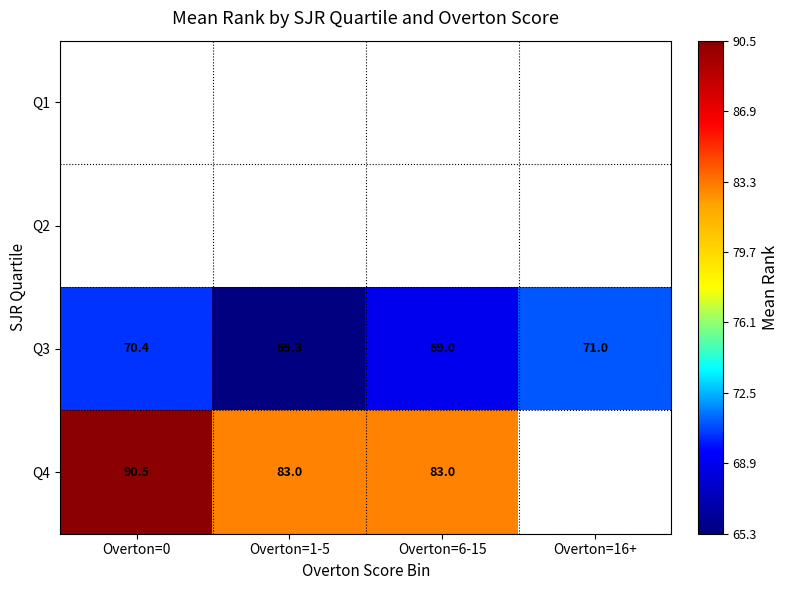

Which has a higher value, Overton=6-15 or Overton=1-5?

Overton=1-5